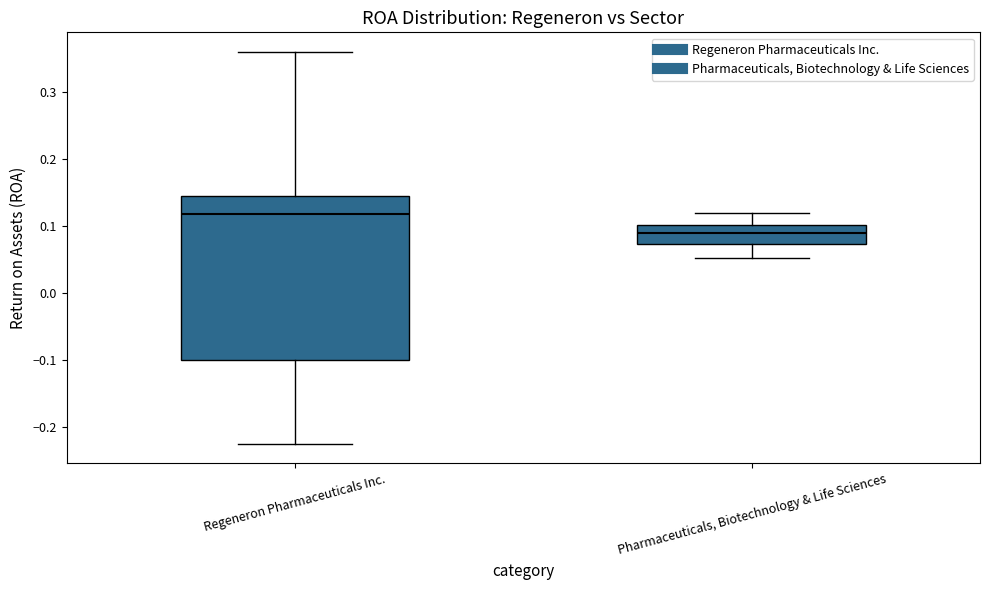

Which box's median line is the highest?

Regeneron Pharmaceuticals Inc.